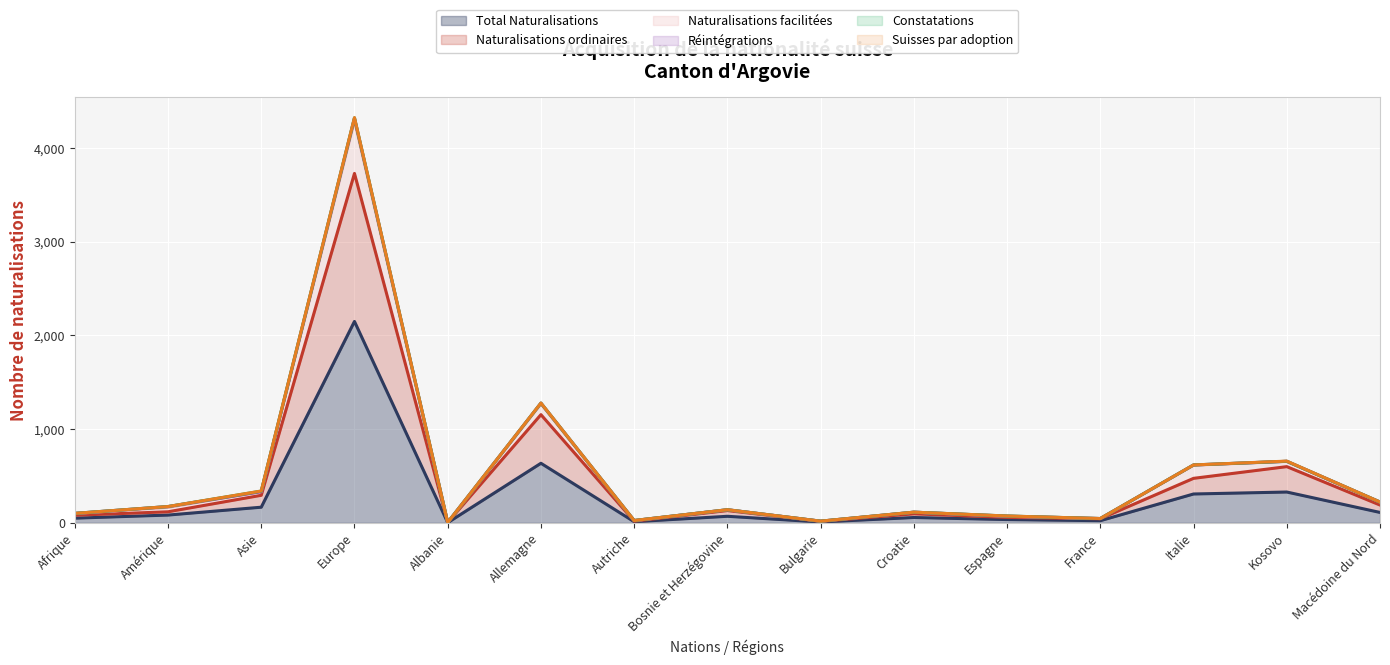

True or false: Naturalisations facilitées and Total Naturalisations cross at least once.

False